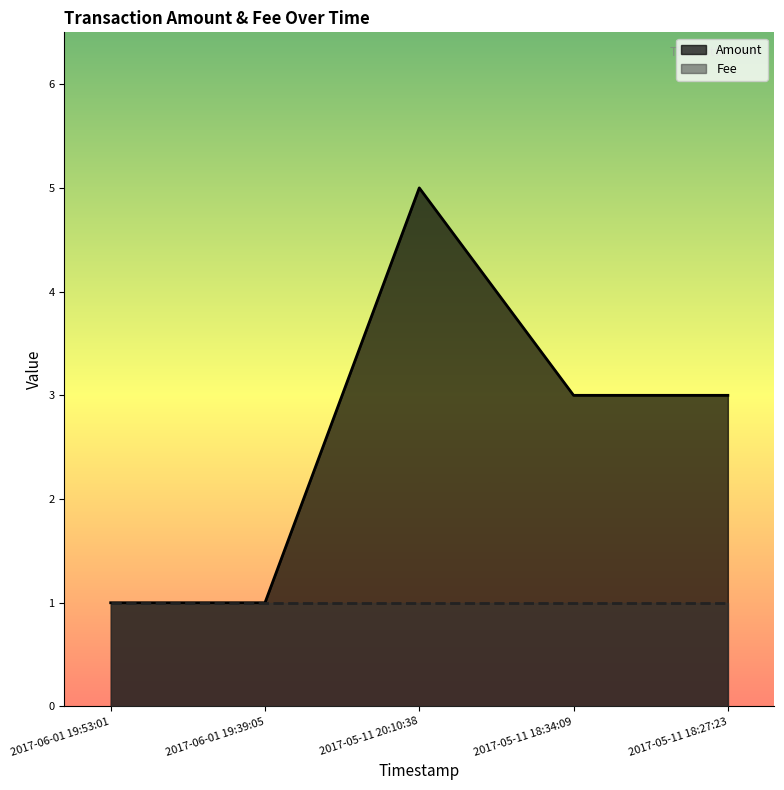

The chart shows a value of 3 at 2017-05-11 18:34:09. True or false?

True